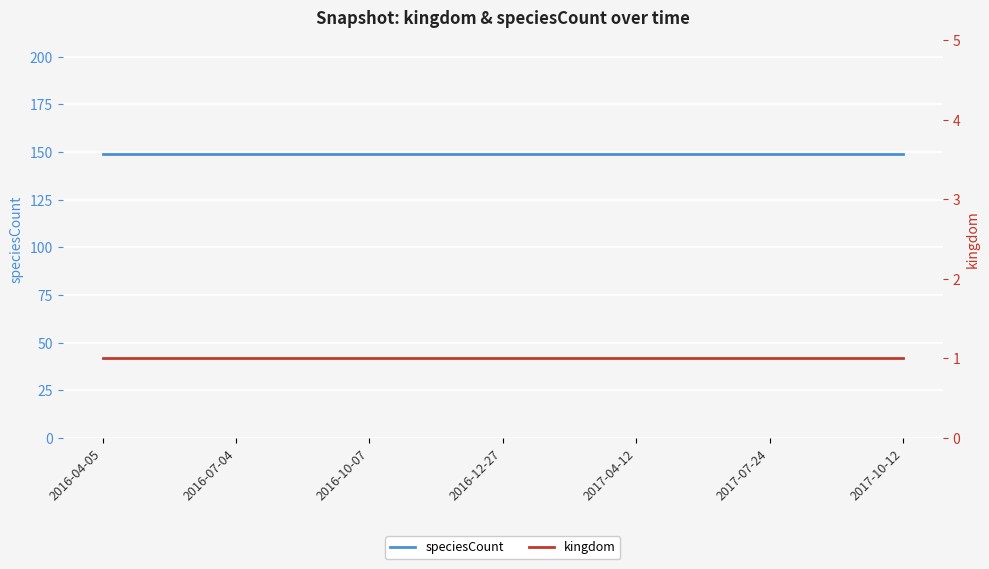

Is this an area chart (filled region under the line)?

No